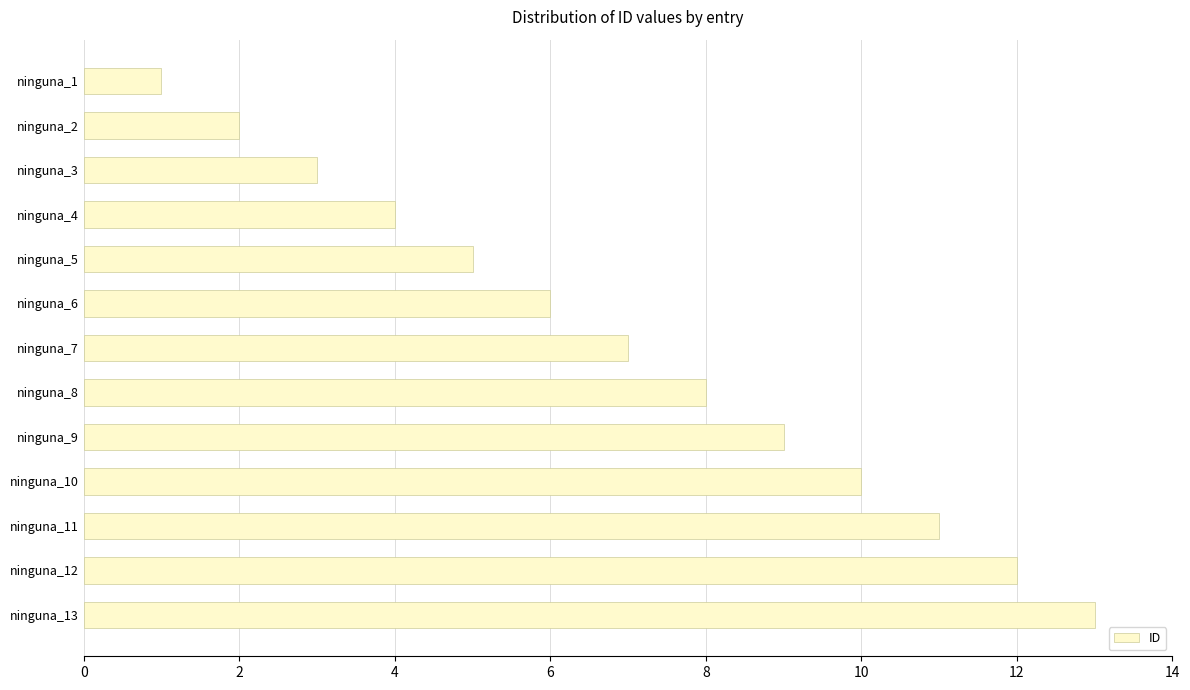

Which has a higher value, ninguna_4 or ninguna_9?

ninguna_9